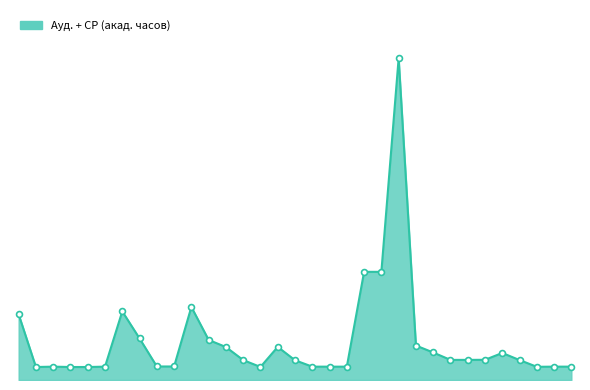

Does the chart have visible grid lines?

No